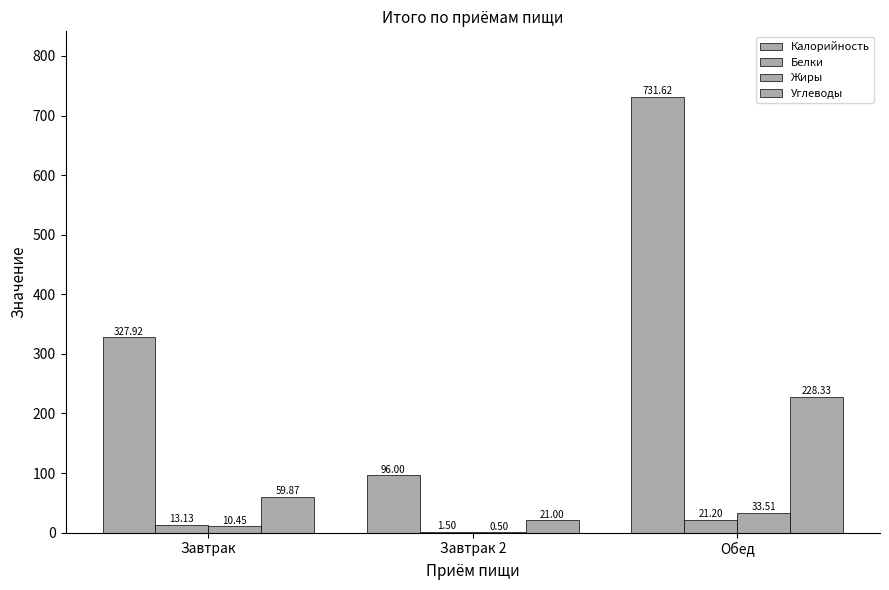

How many series are shown in this chart?

4